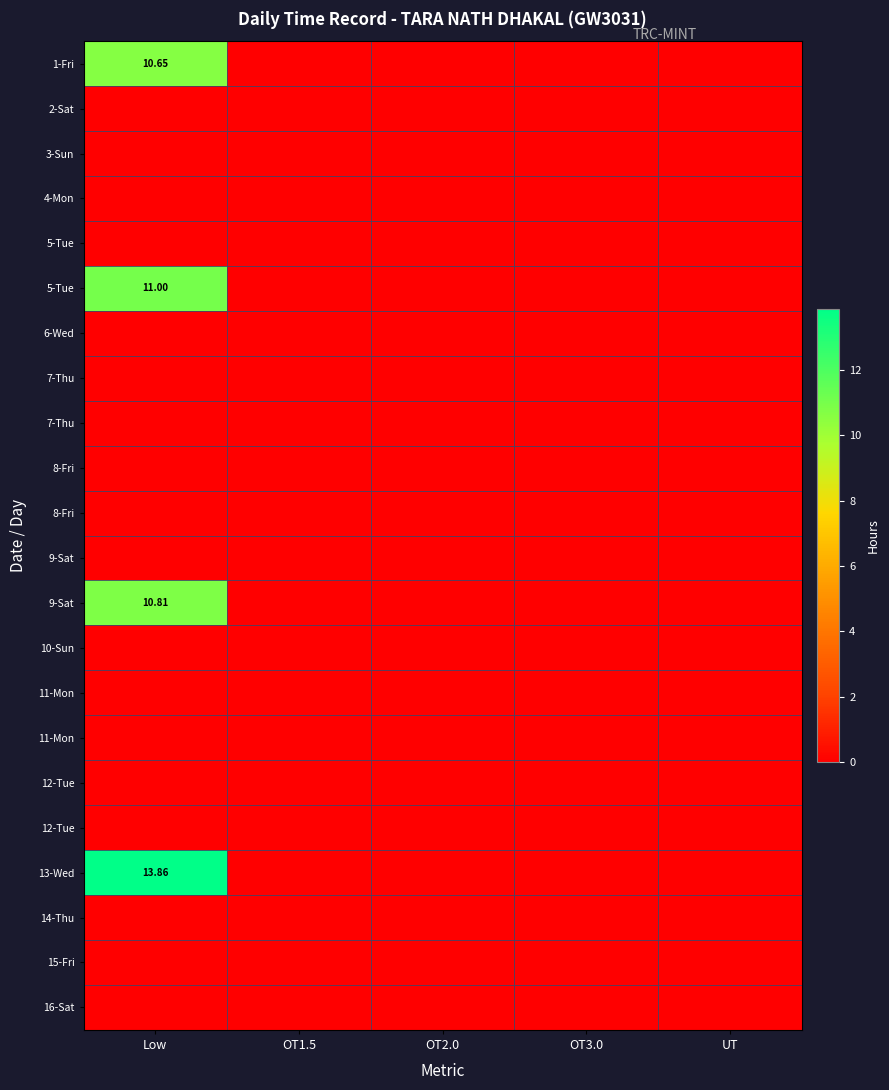

At which category does the chart reach its minimum across all series?

OT1.5